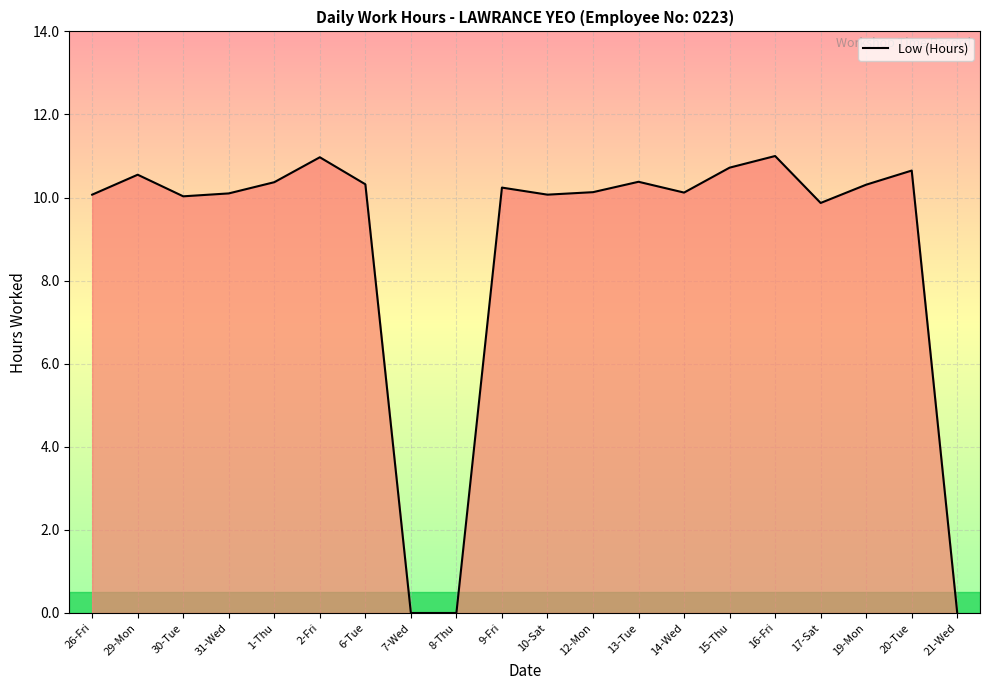

True or false: the data shows 10.3 at 19-Mon.

True